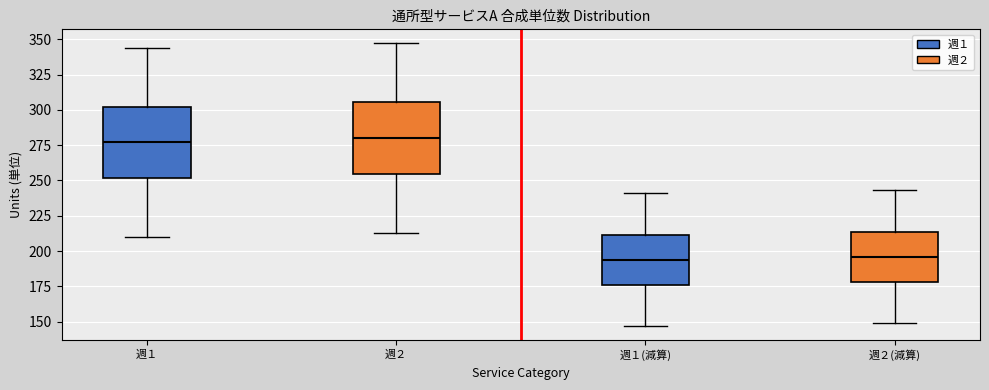

Where does the upper whisker of the box for 週１ end on the y-axis? The values are not printed on the chart, so give them approximately, as read against the axis.

345